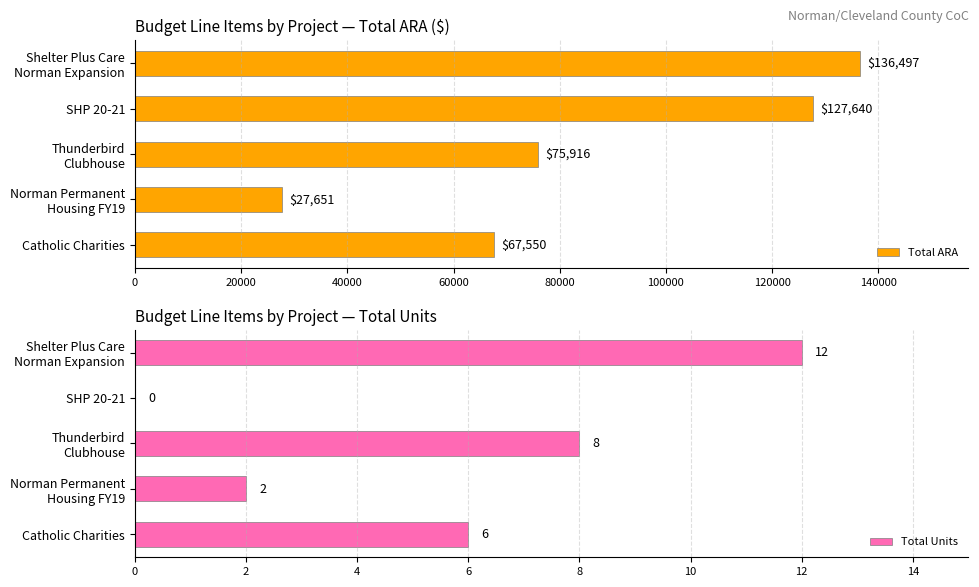

True or false: Total Units has a value of 2 at Catholic Charities.

False